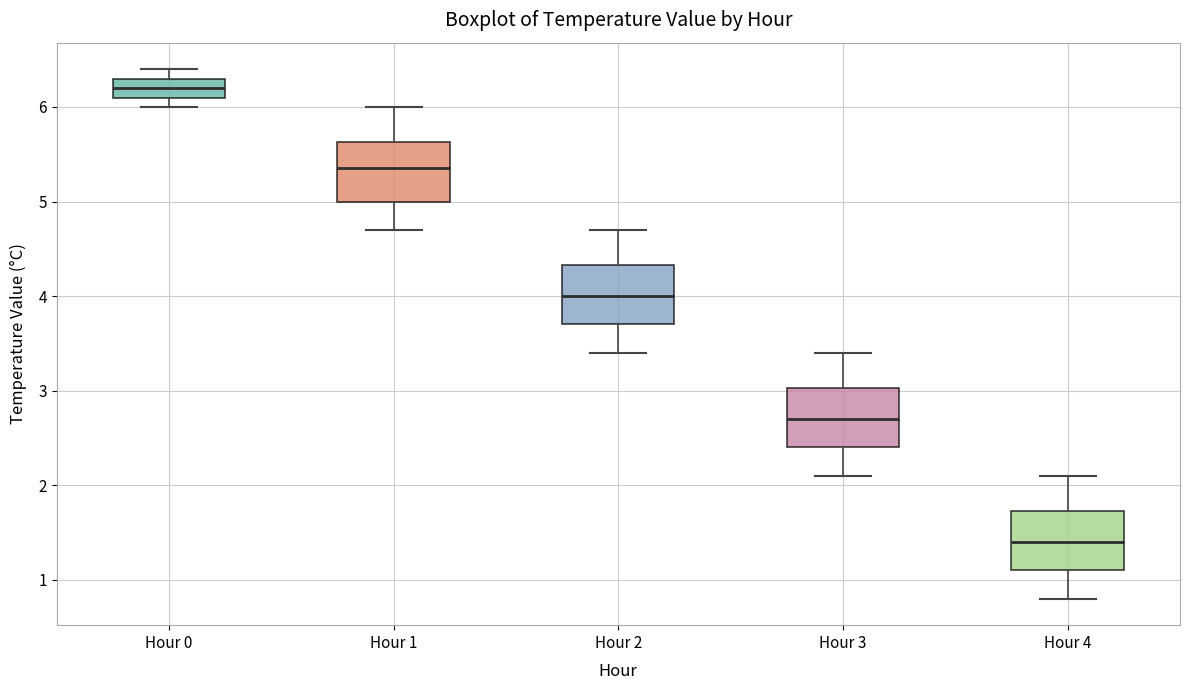

Reading left to right, read every box against the y-axis: the position of its median line, the range the box covers, and the ends of its whiskers. The values are not printed on the chart, so give them approximately, as read against the axis.

Hour 0: median 6.2, box 6.1 to 6.3, whiskers 6.0 to 6.4
Hour 1: median 5.4, box 5.0 to 5.6, whiskers 4.7 to 6.0
Hour 2: median 4.0, box 3.7 to 4.3, whiskers 3.4 to 4.7
Hour 3: median 2.7, box 2.4 to 3.0, whiskers 2.1 to 3.4
Hour 4: median 1.4, box 1.1 to 1.7, whiskers 0.8 to 2.1